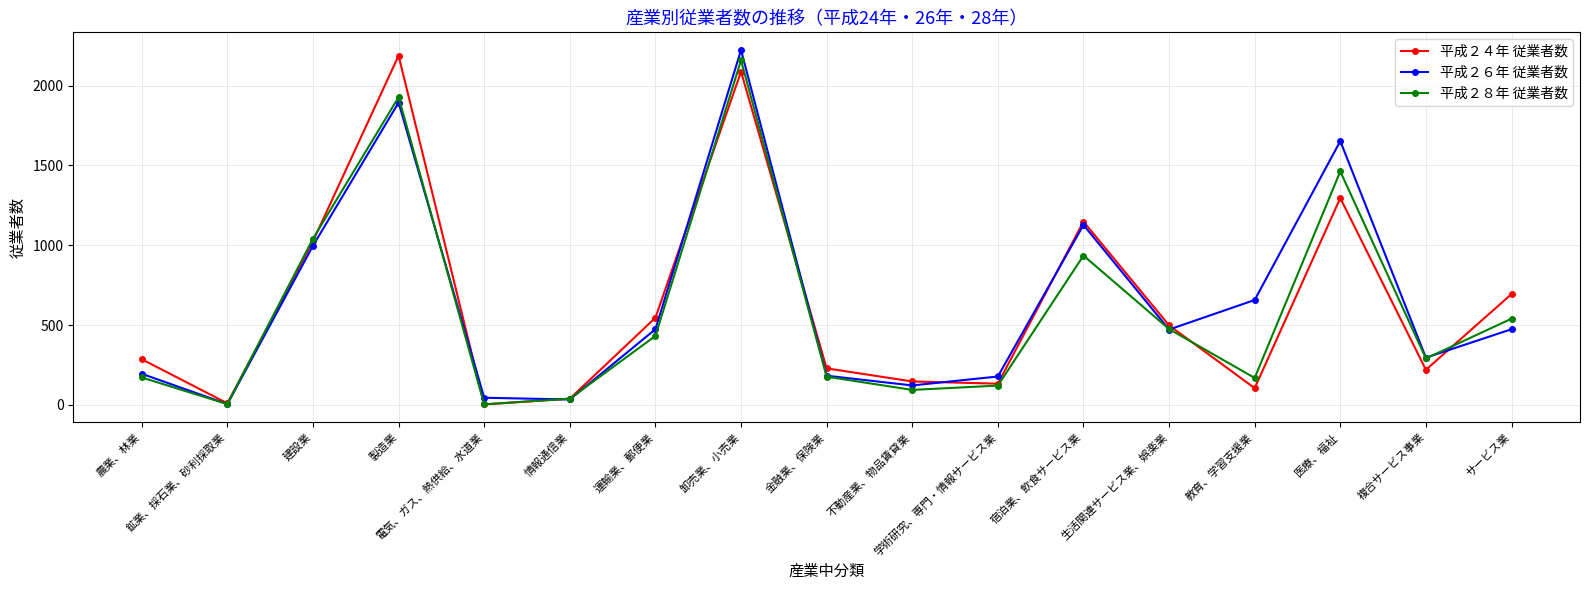

What is the label of the 16th point from the right?

鉱業、採石業、砂利採取業